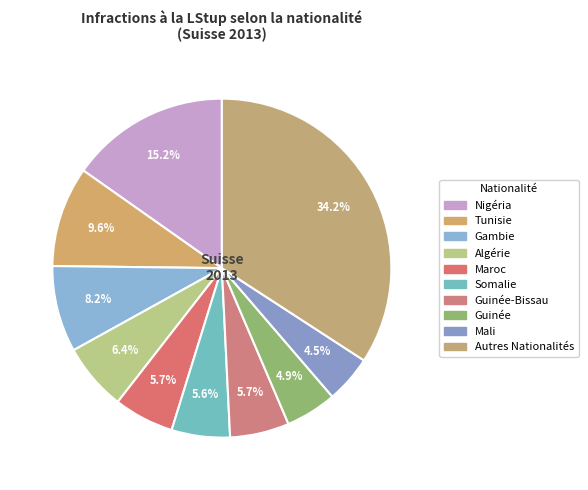

Count the number of slices in the pie.

10